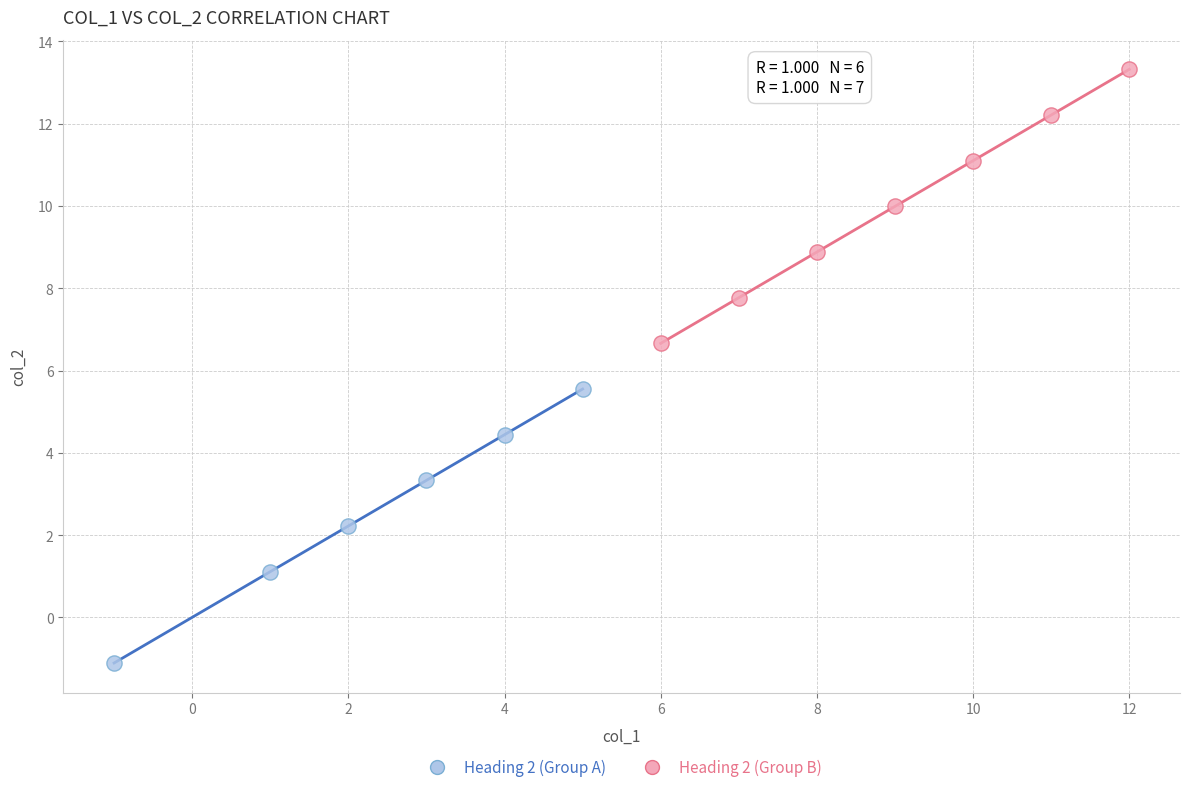

Which series contains the lowest Y value?

Heading 2 (Group A)